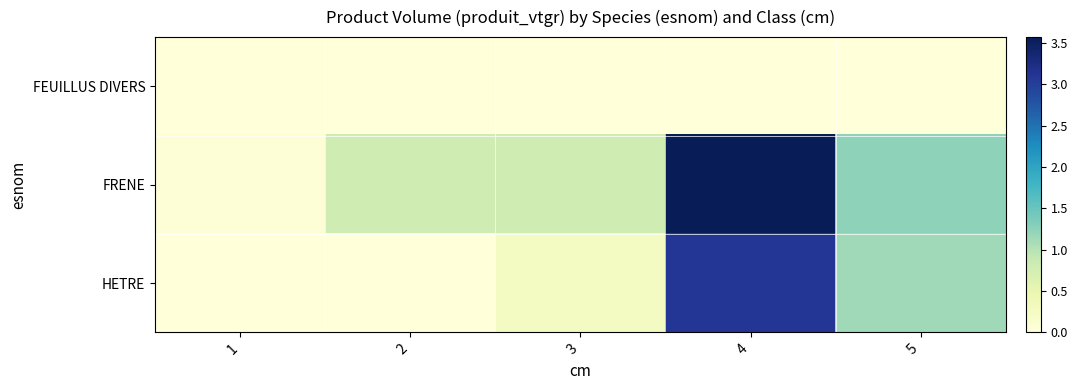

At how many categories does at least one series exceed 0?

5